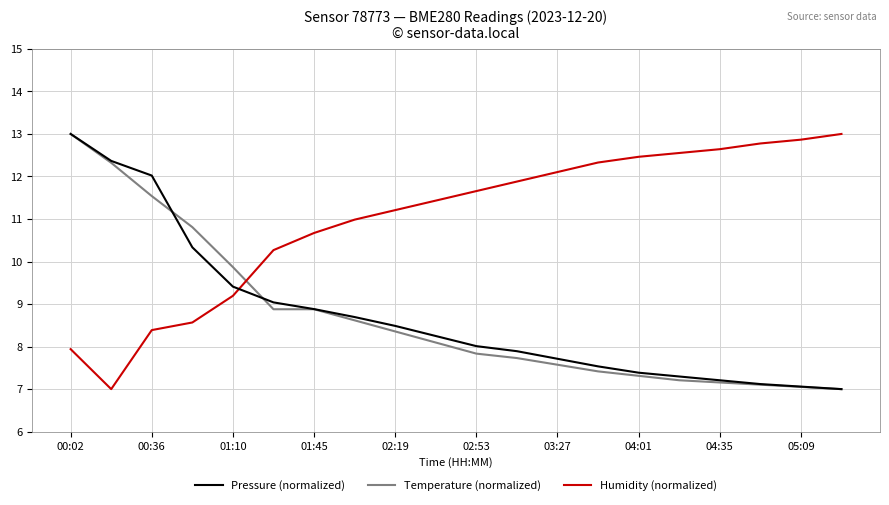

What are all the series names shown in the legend?

Pressure (normalized), Temperature (normalized), Humidity (normalized)